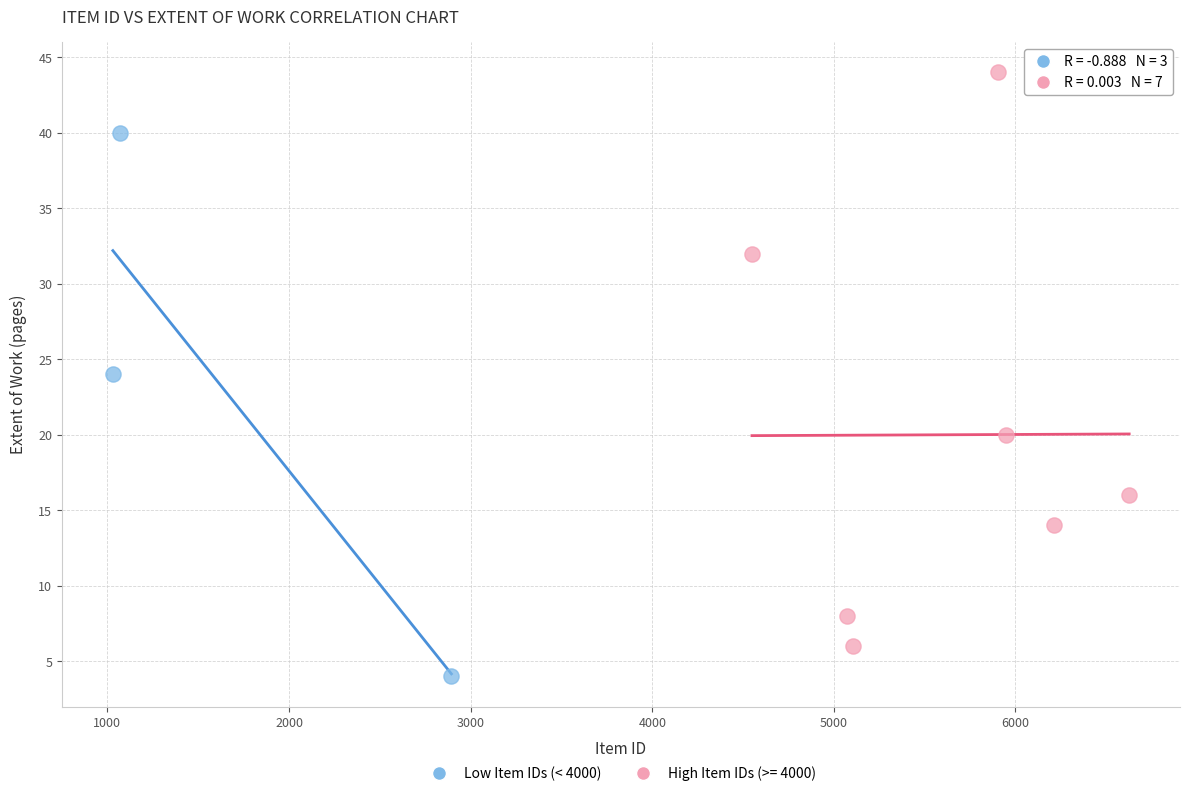

Which series reaches the maximum Y coordinate?

High Item IDs (>= 4000)